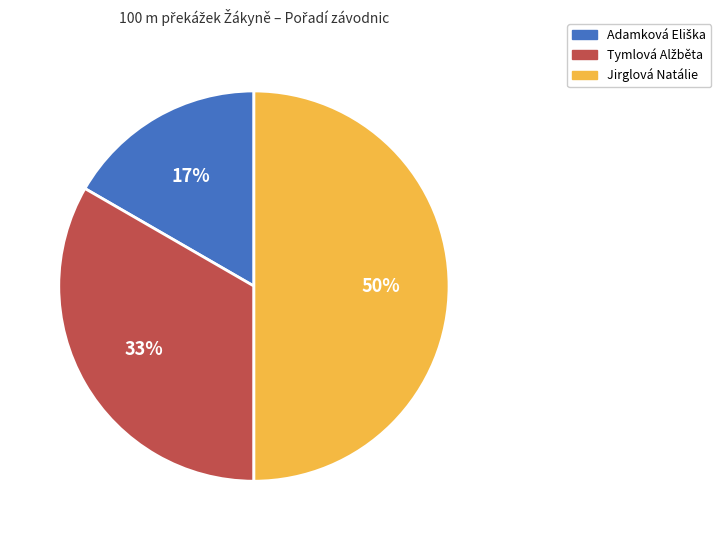

Which slice is the largest?

Jirglová Natálie